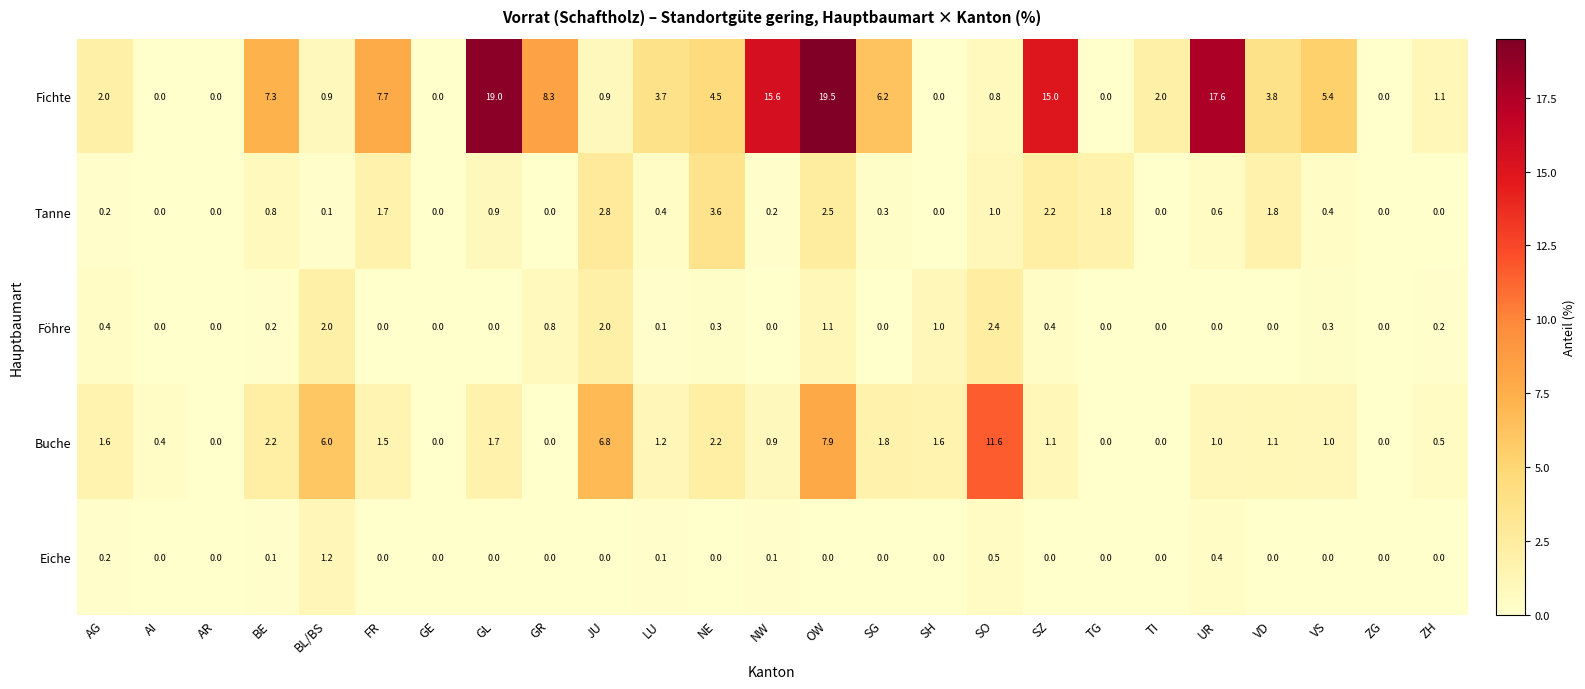

What is the sum of all Föhre values?

11.2